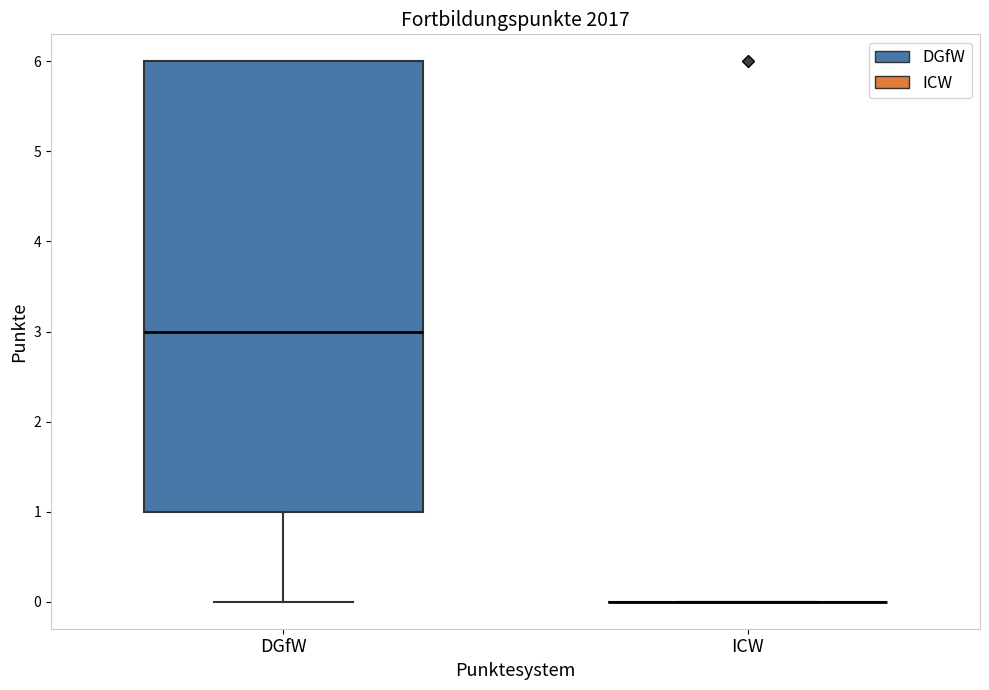

Reading left to right, transcribe this box plot: for each box, give where its median line is, the range the box spans, and where its two whiskers end, as read against the y-axis. The values are not printed on the chart, so give them approximately, as read against the axis.

DGfW: median 3, box 1 to 6, whiskers 0 to 6
ICW: box collapsed to a line at 0, whiskers 0 to 0